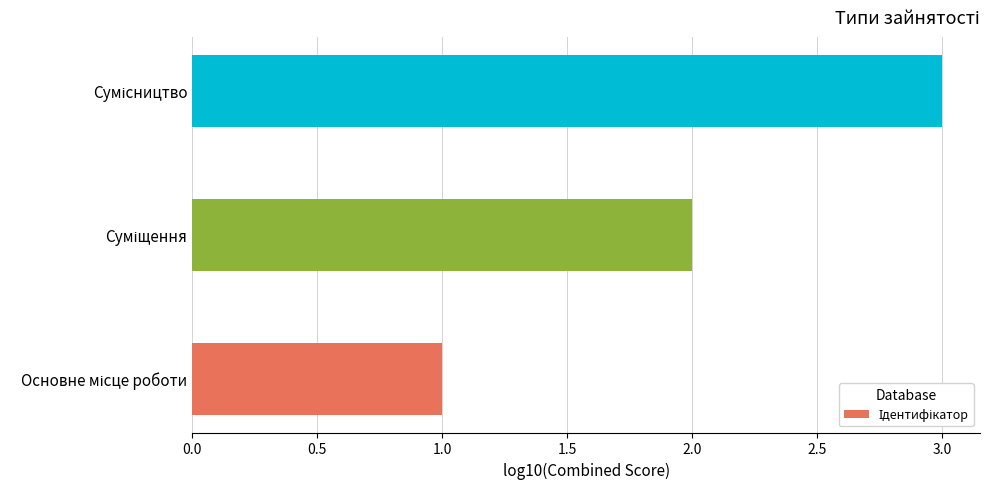

What is the greatest value displayed?

3